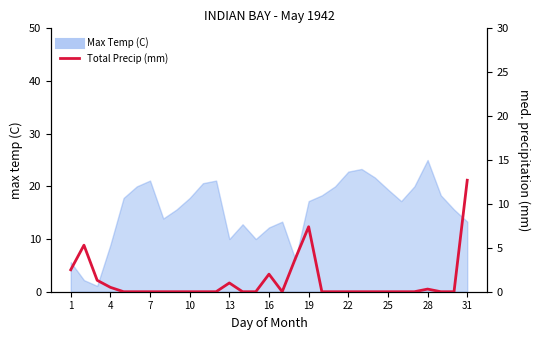

How many positive values are there?

10